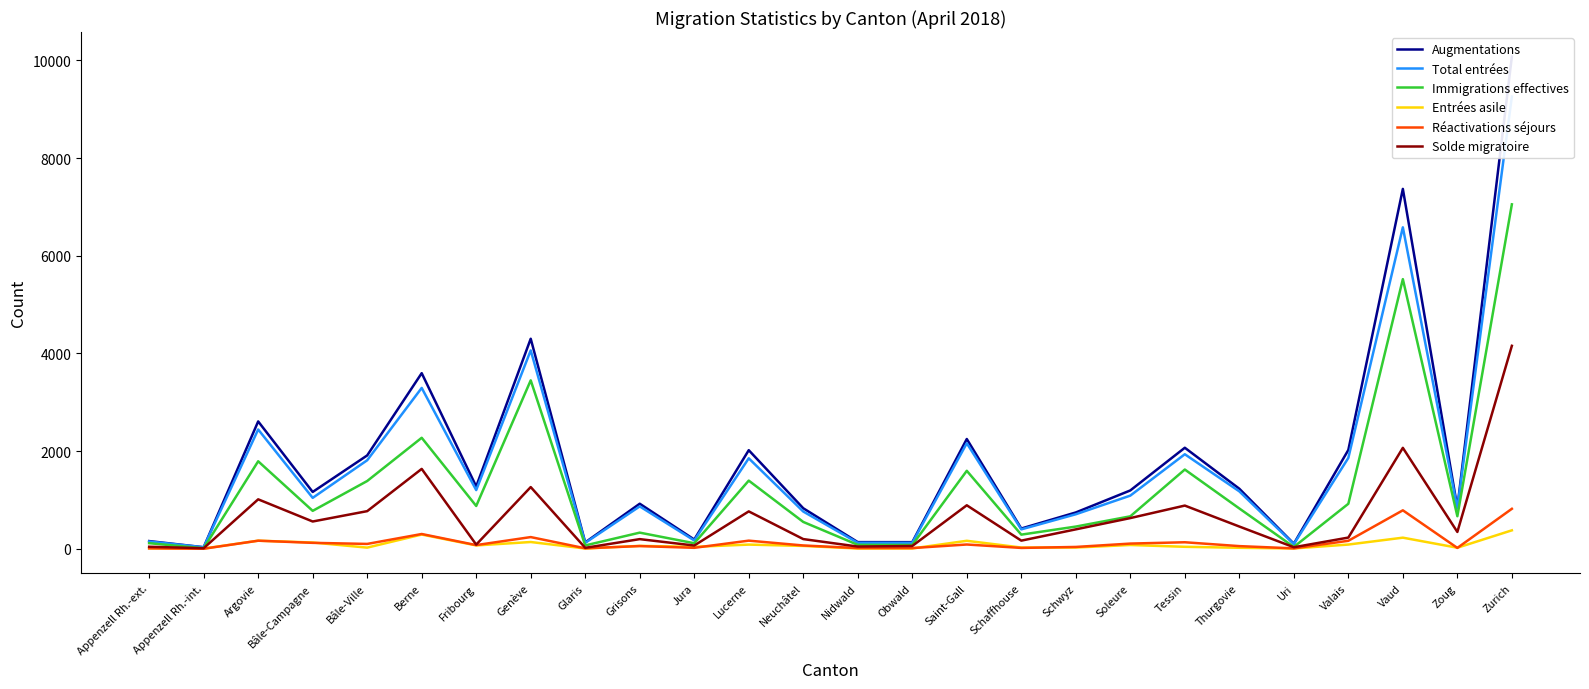

At Genève, list the series in order from smallest to largest.

Entrées asile, Réactivations séjours, Solde migratoire, Immigrations effectives, Total entrées, Augmentations